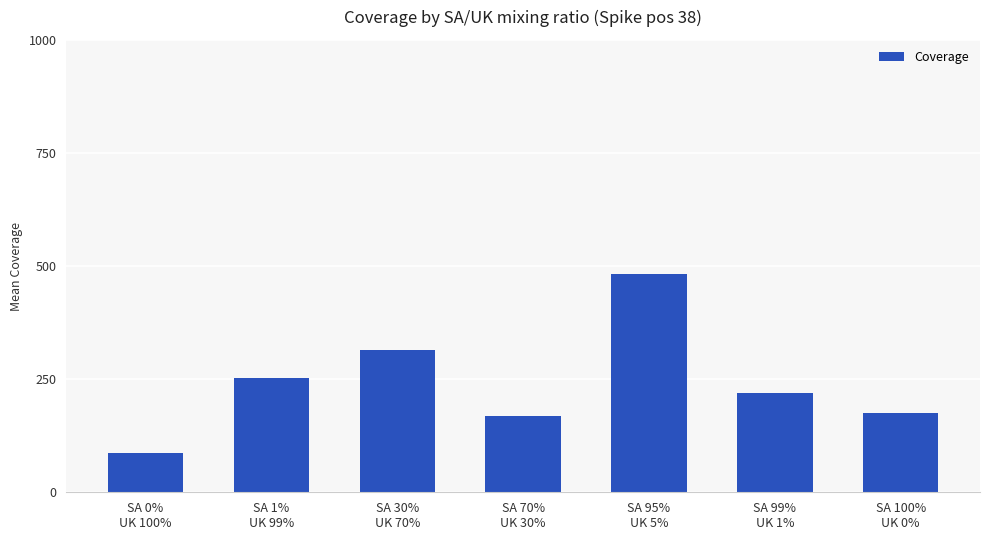

Does the chart contain any negative values?

No